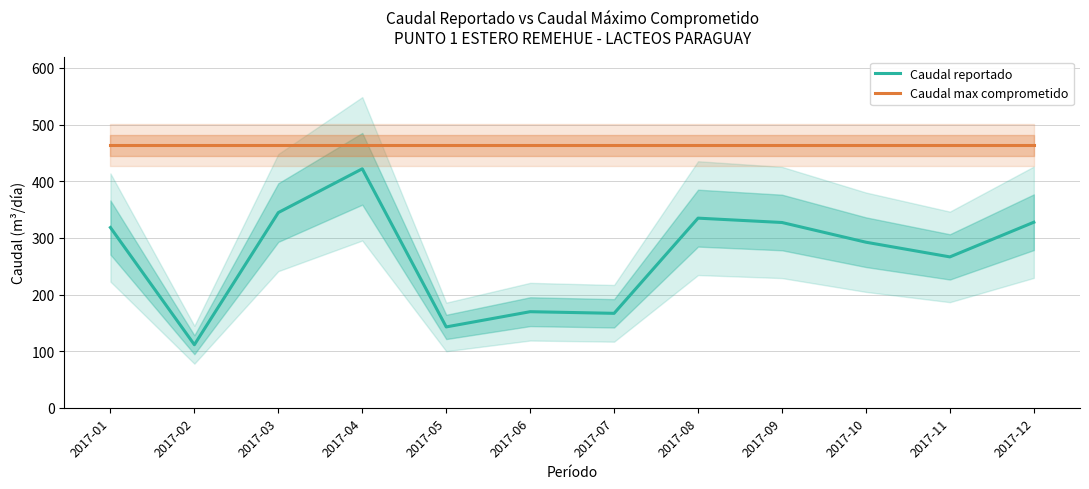

Reading right to left, list all the values displayed in this chart.

Caudal reportado: 327.6	266.4	292.3	327.1	334.8	166.8	169.7	142.8	421.9	344.6	111.4	318.3
Caudal max comprometido: 463.5	463.5	463.5	463.5	463.5	463.5	463.5	463.5	463.5	463.5	463.5	463.5